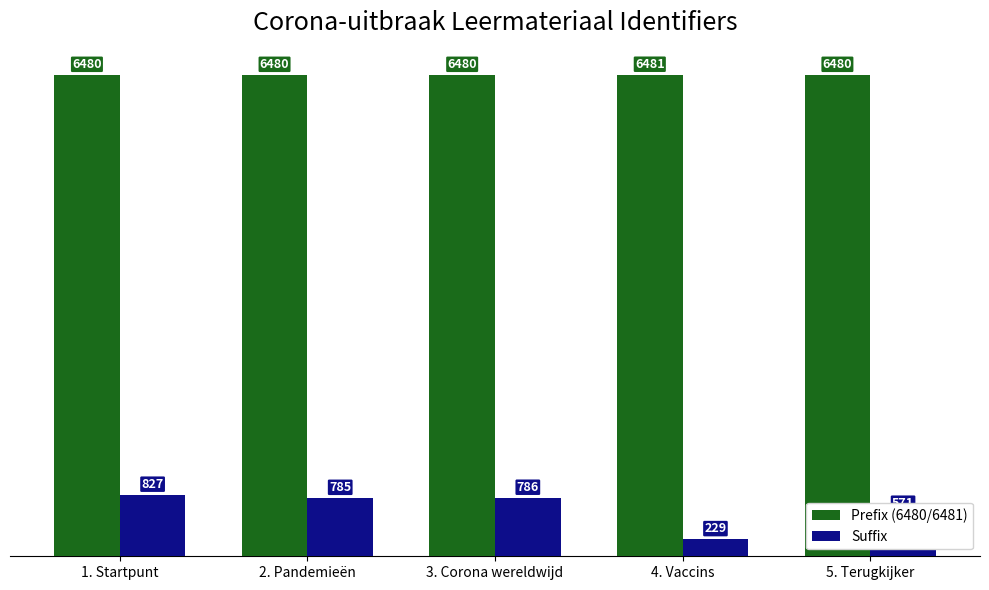

Which label corresponds to the smallest value in the chart?

4. Vaccins